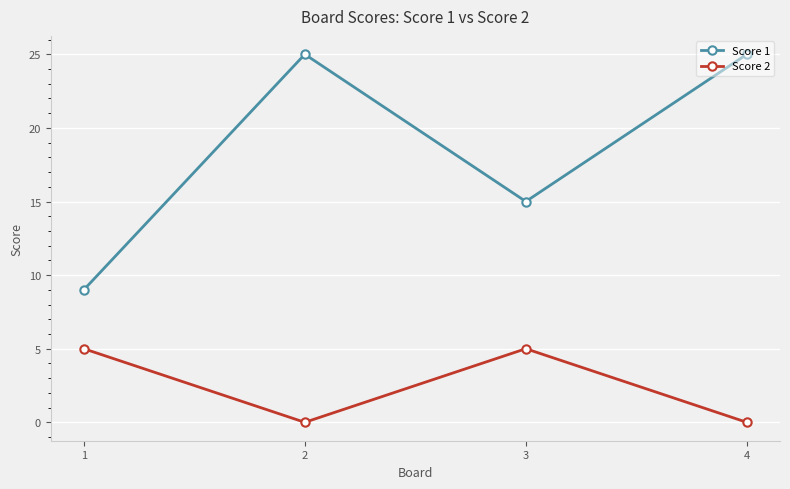

What is the maximum value shown in the chart?

25